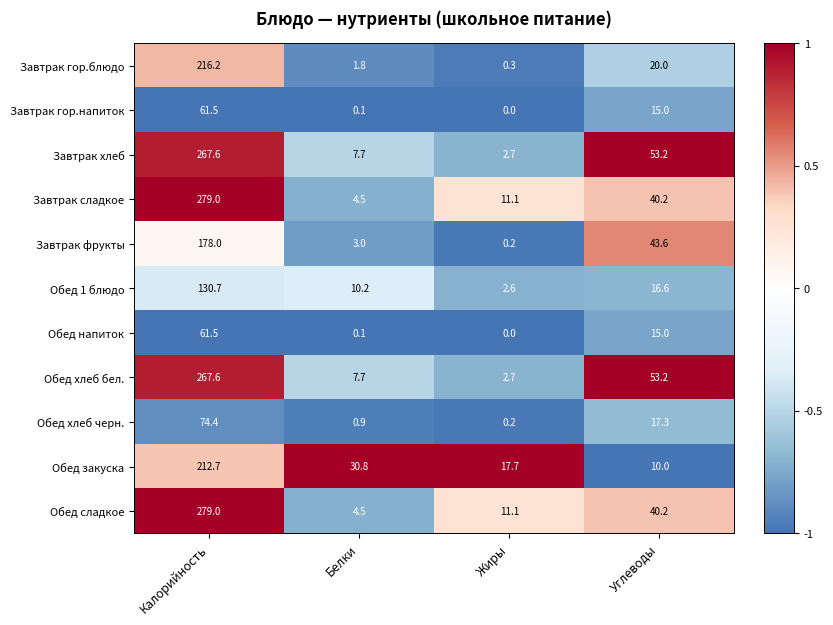

What is the average value of the Завтрак хлеб series?

82.8